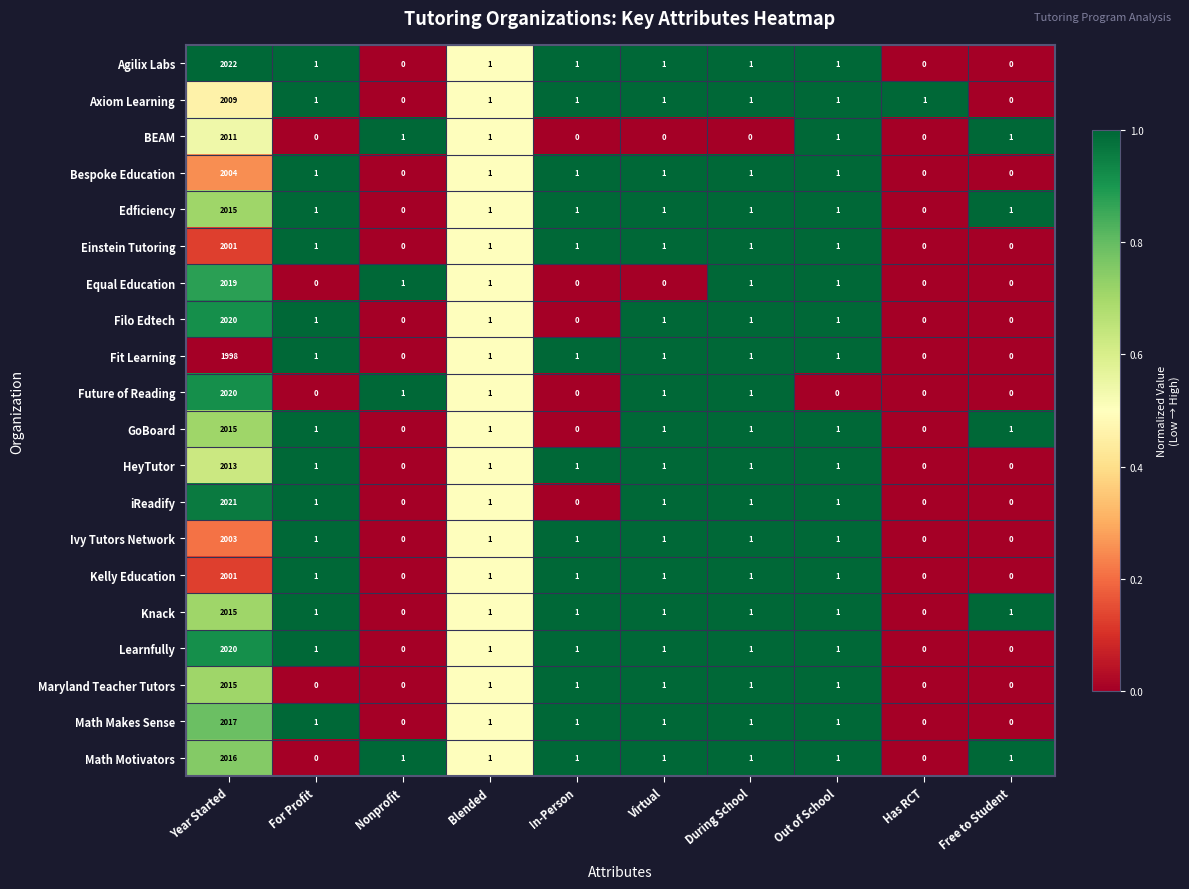

Is it true that iReadify equals 1 at For Profit?

True